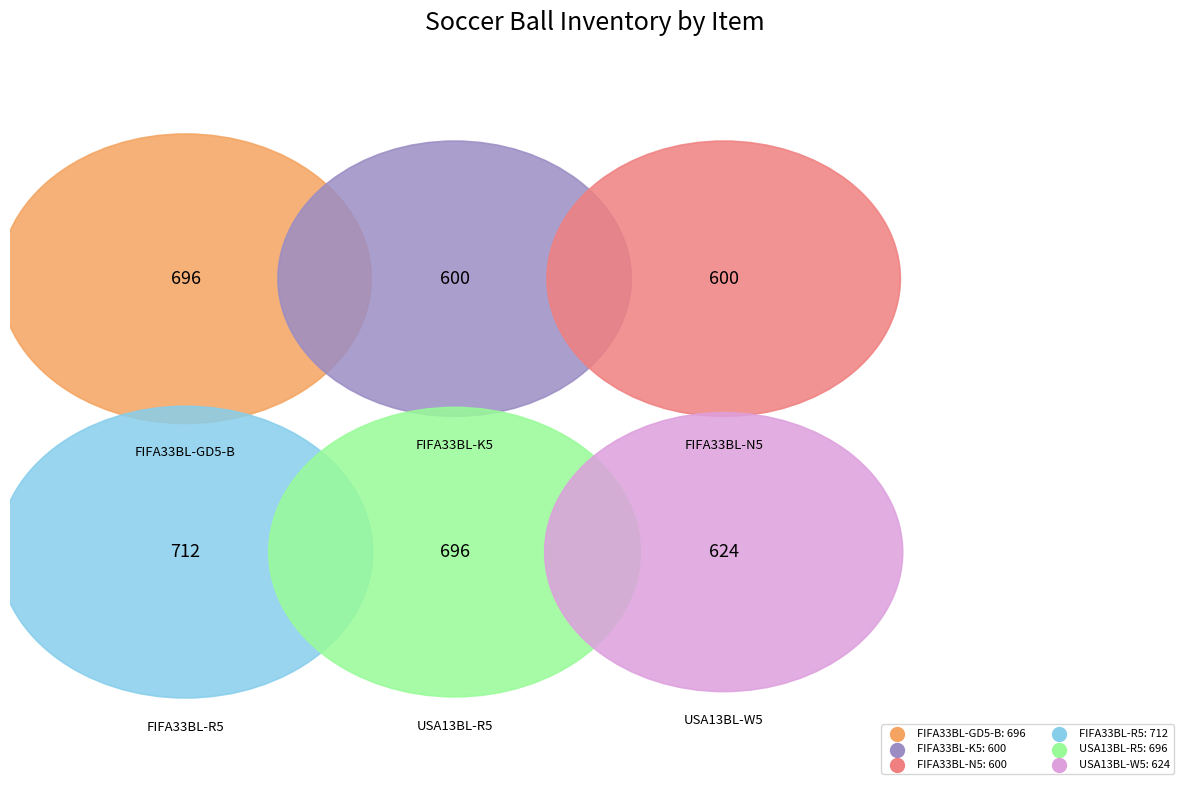

How many slices are in this pie chart?

6